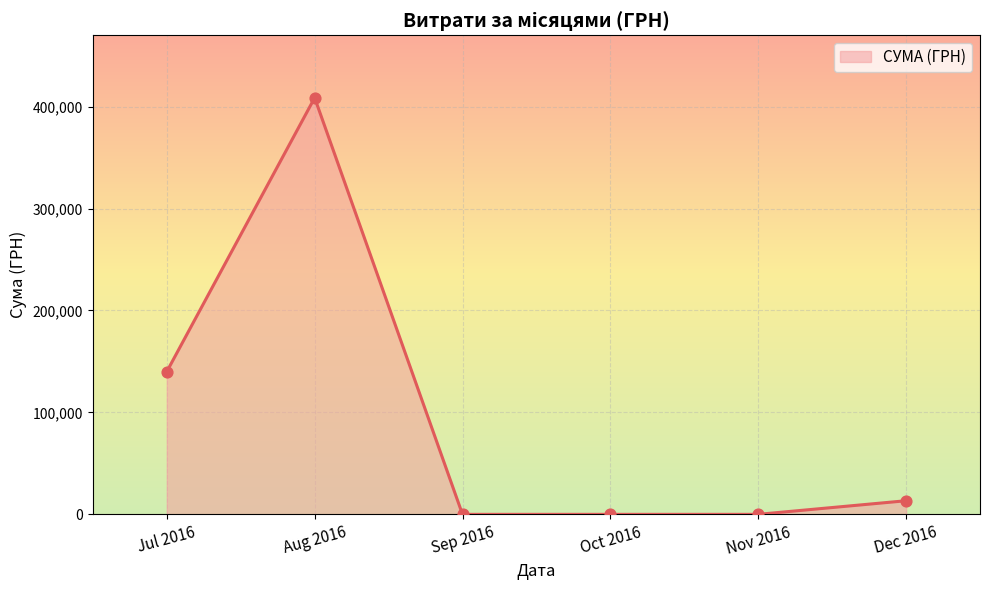

What is the change in value from Nov 2016 to Dec 2016?

+13360.0